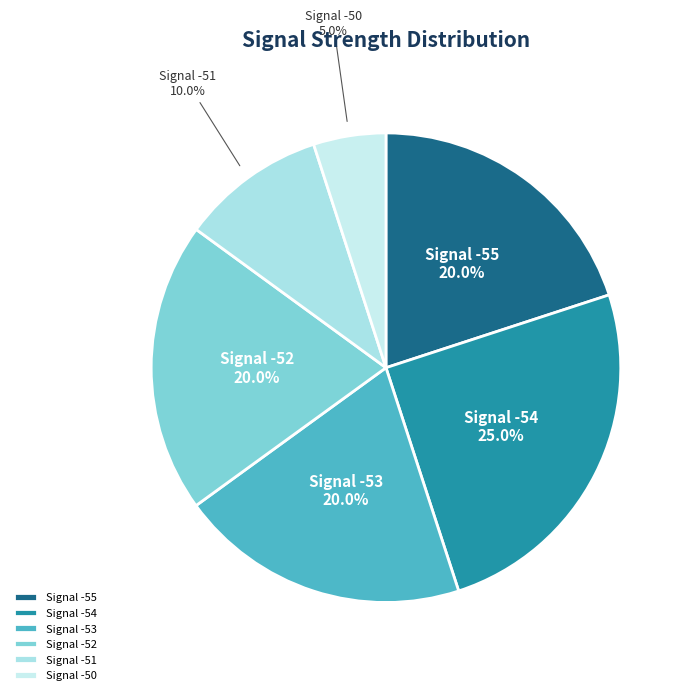

Is there a majority slice in this chart?

No